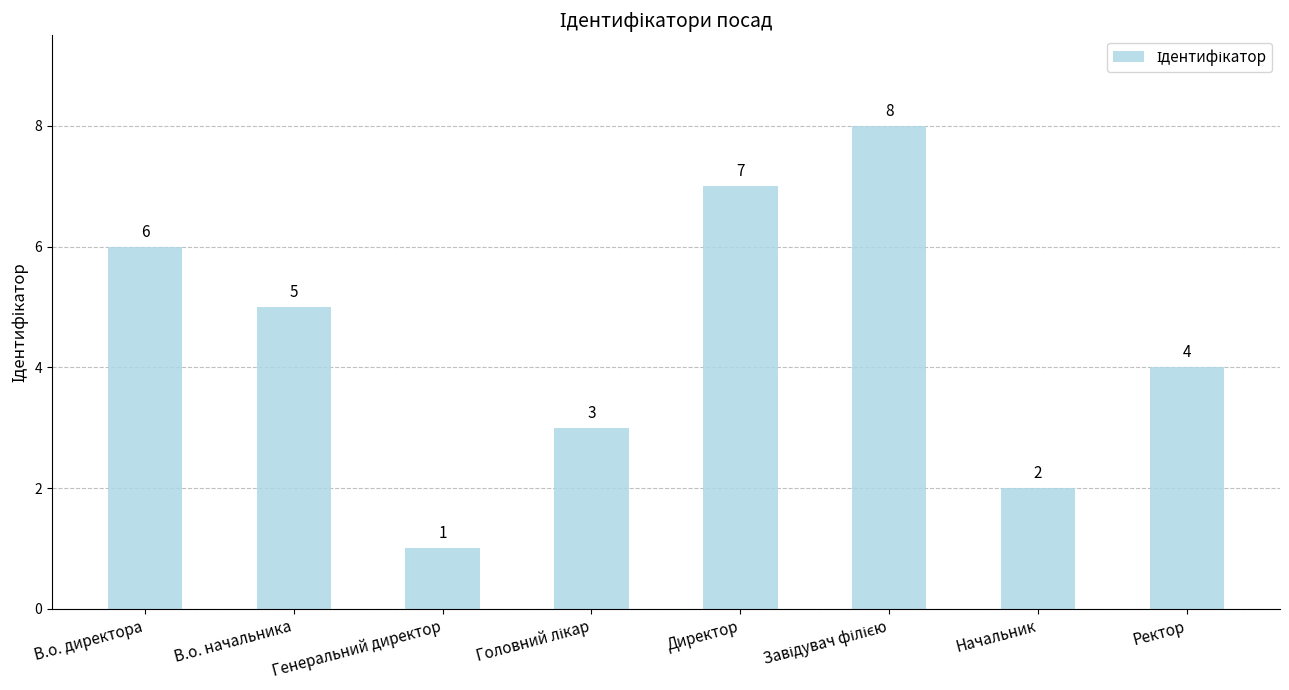

What is the difference between the second highest and second lowest values?

5